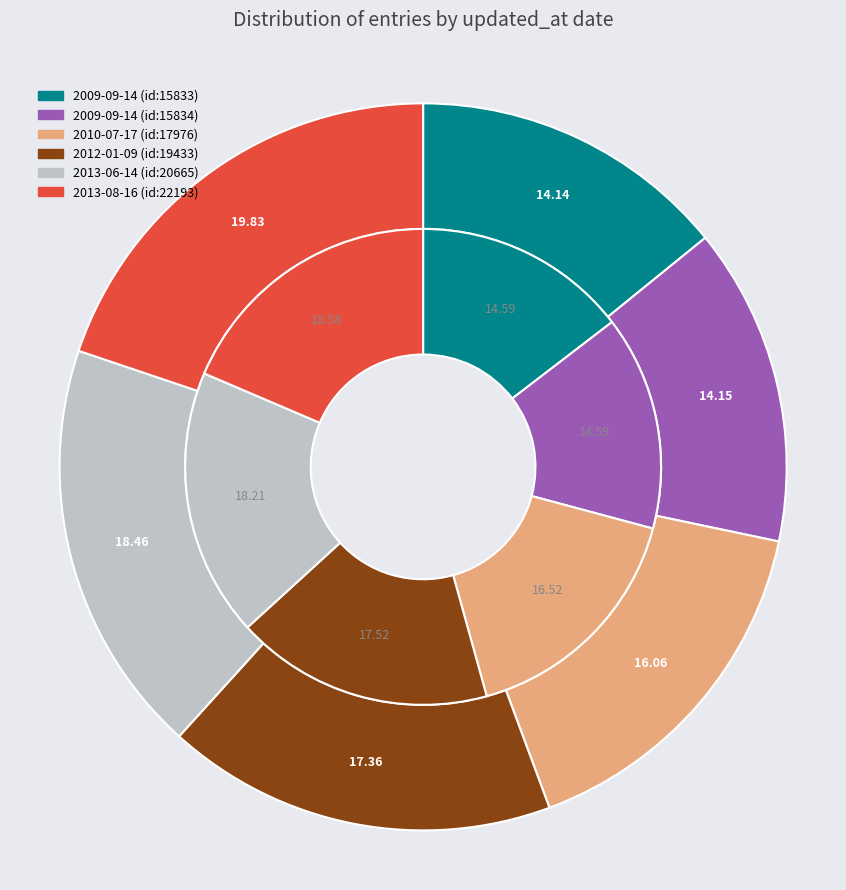

Is there any slice that represents more than half of the pie?

No